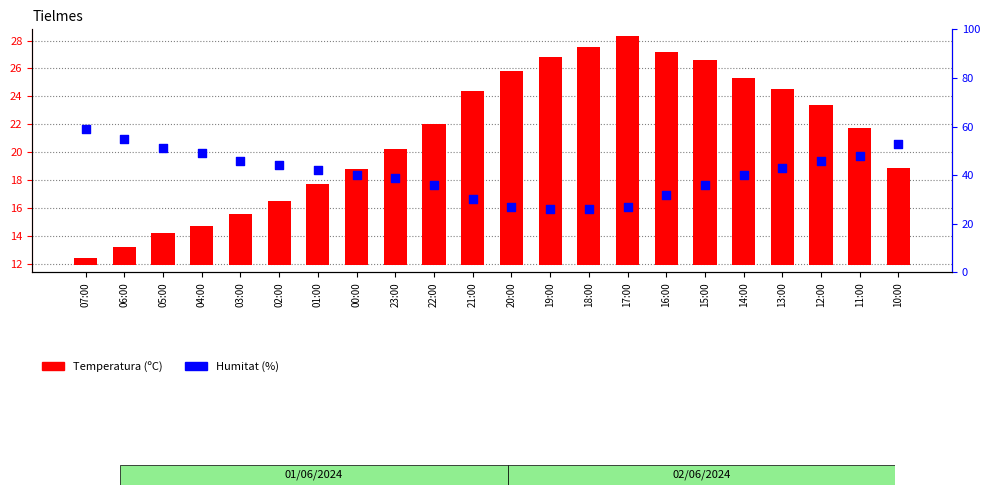

Which series reaches the maximum Y coordinate?

Humitat (%)